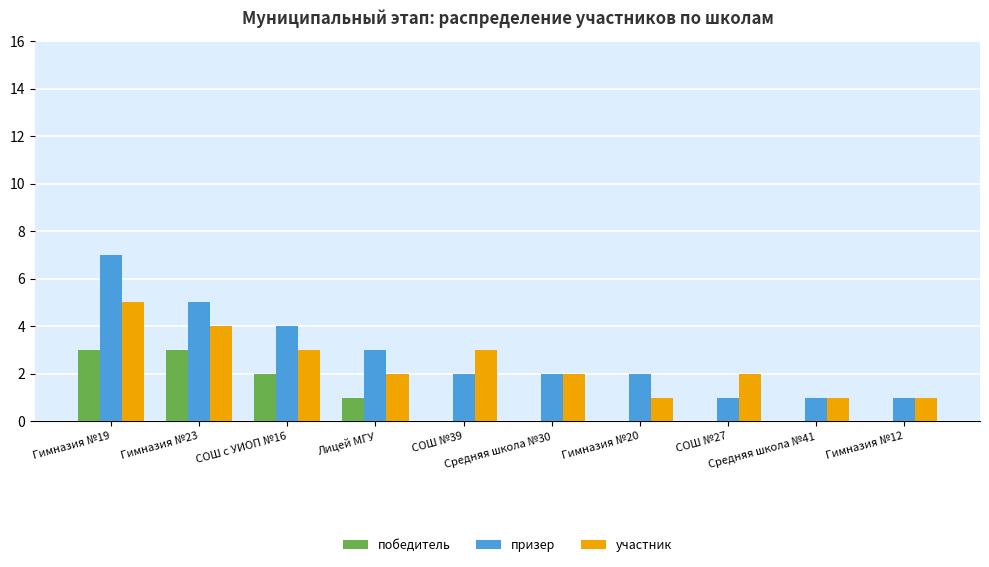

Reading left to right, what are all the values shown in this chart?

победитель: Гимназия №19=3	Гимназия №23=3	СОШ с УИОП №16=2	Лицей МГУ=1	СОШ №39=0	Средняя школа №30=0	Гимназия №20=0	СОШ №27=0	Средняя школа №41=0	Гимназия №12=0
призер: Гимназия №19=7	Гимназия №23=5	СОШ с УИОП №16=4	Лицей МГУ=3	СОШ №39=2	Средняя школа №30=2	Гимназия №20=2	СОШ №27=1	Средняя школа №41=1	Гимназия №12=1
участник: Гимназия №19=5	Гимназия №23=4	СОШ с УИОП №16=3	Лицей МГУ=2	СОШ №39=3	Средняя школа №30=2	Гимназия №20=1	СОШ №27=2	Средняя школа №41=1	Гимназия №12=1